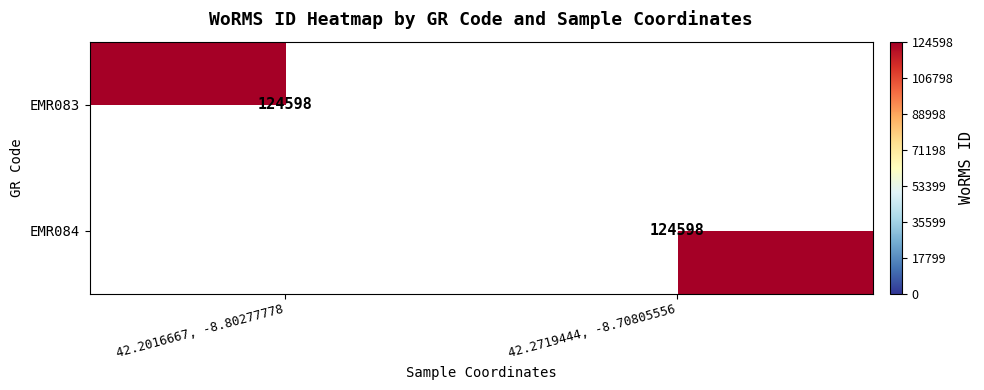

The value of EMR083 at 42.2016667, -8.80277778 is 26581. True or false?

False